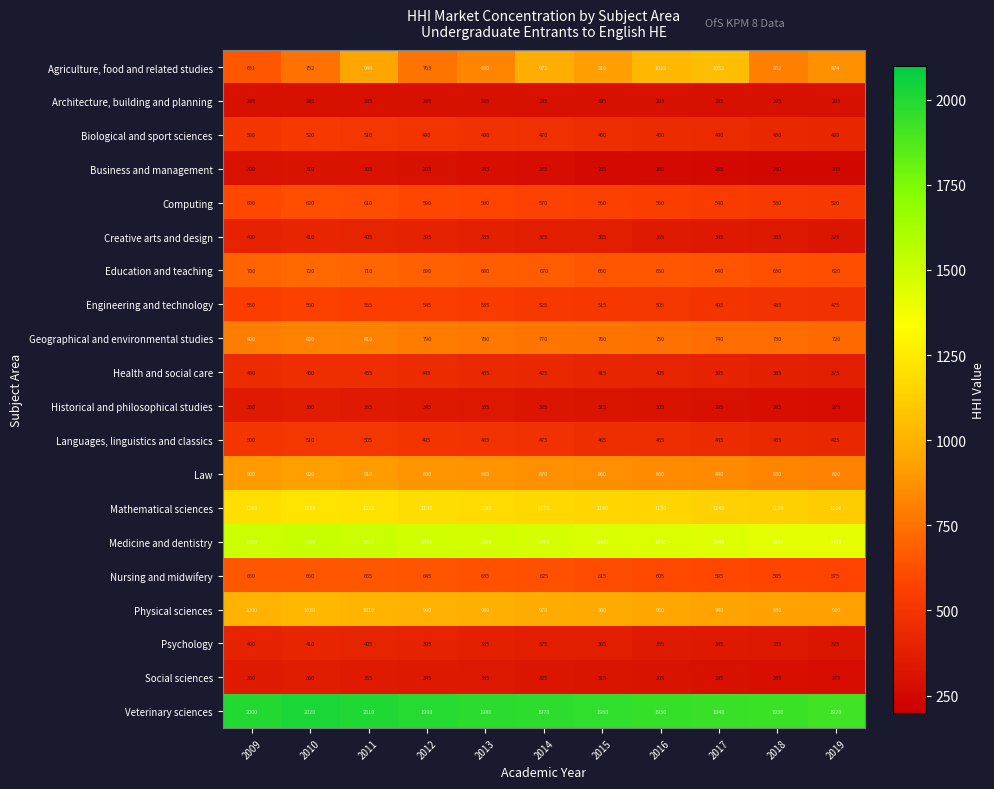

What is the maximum value shown in the chart?

2020